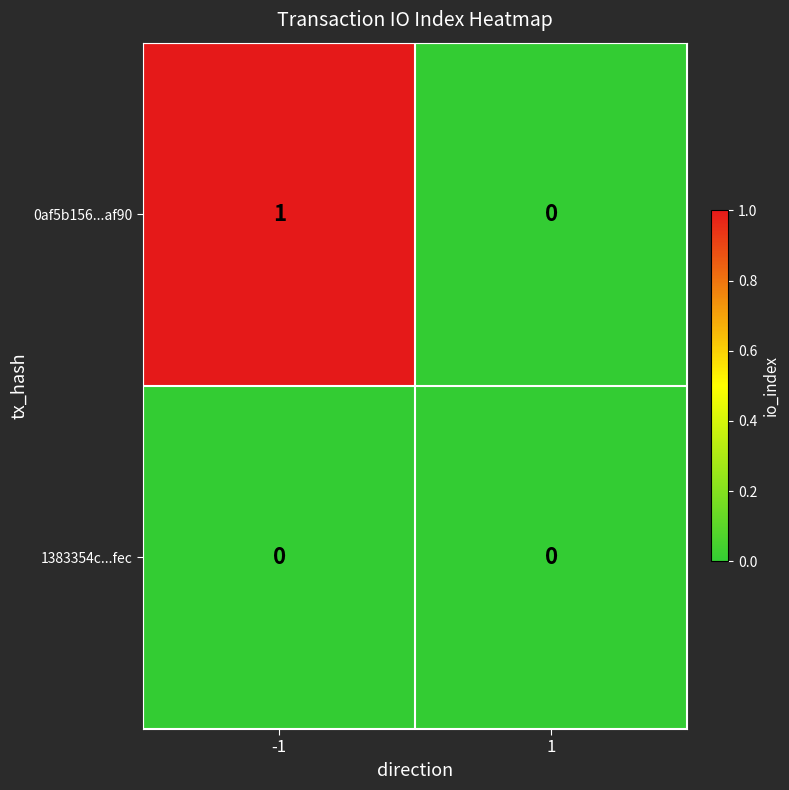

The 0af5b156...af90 series shows -1 at 1. True or false?

False